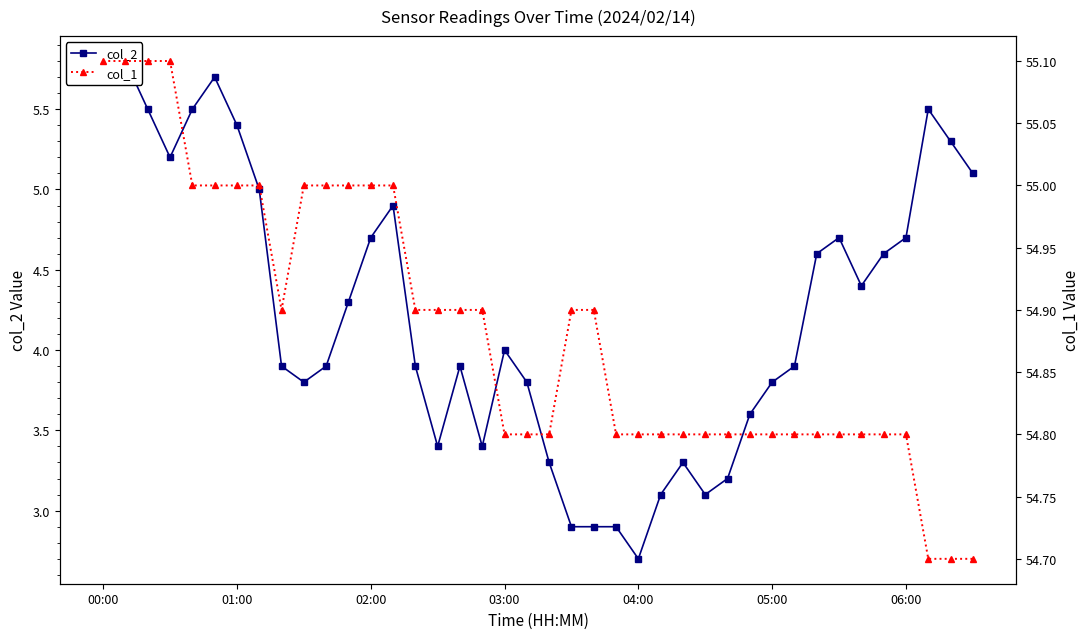

How many lines are shown in the chart?

2